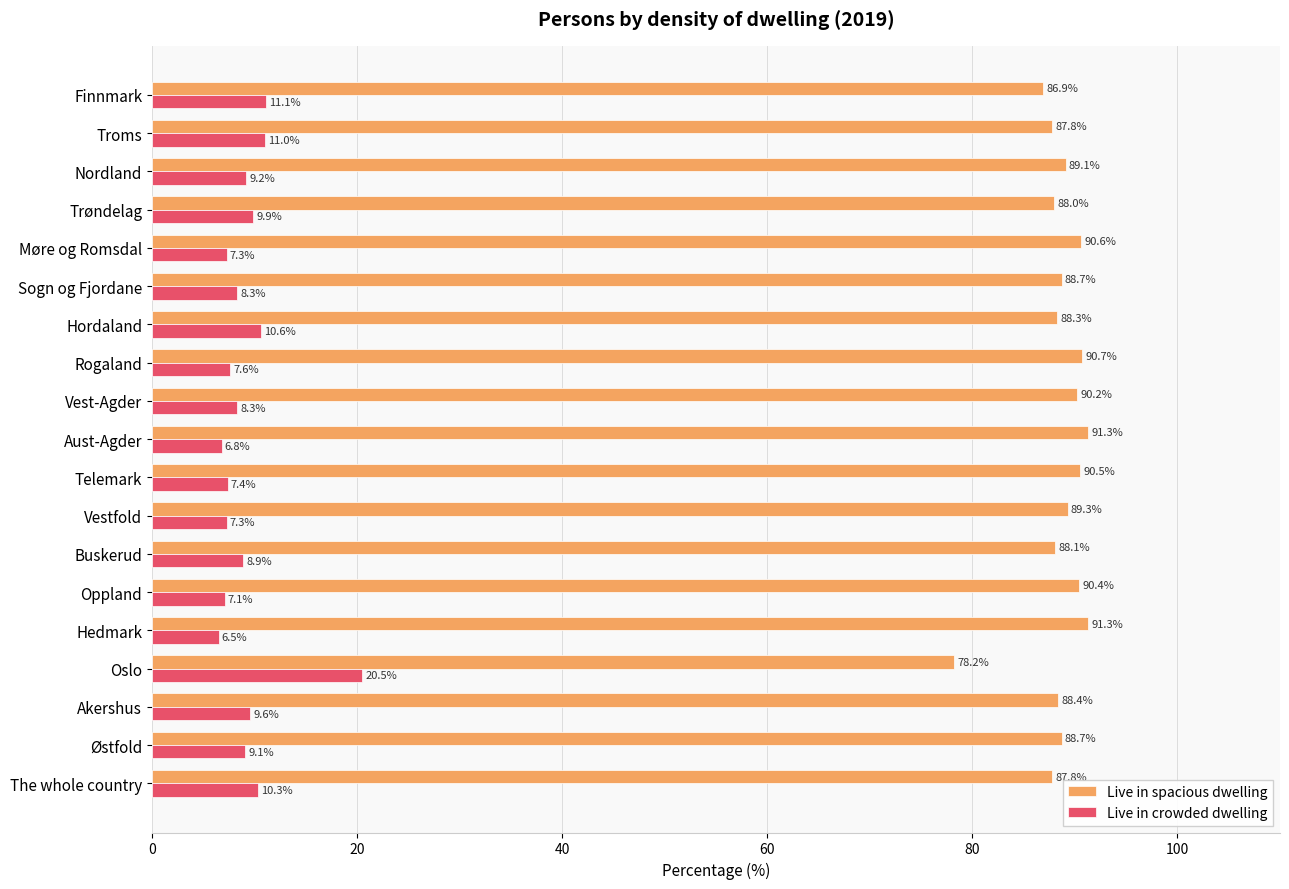

How many series are shown in this chart?

2